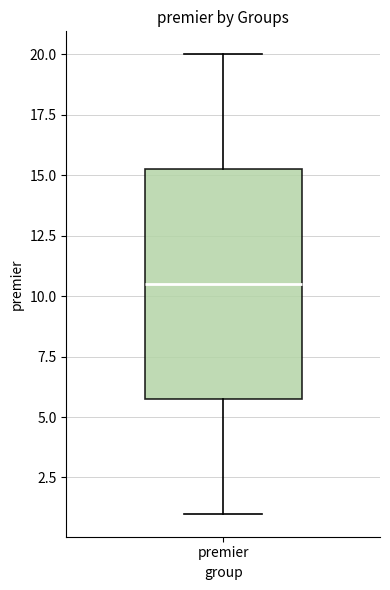

Where does the median line of the box for premier sit on the y-axis? The values are not printed on the chart, so give them approximately, as read against the axis.

10.5